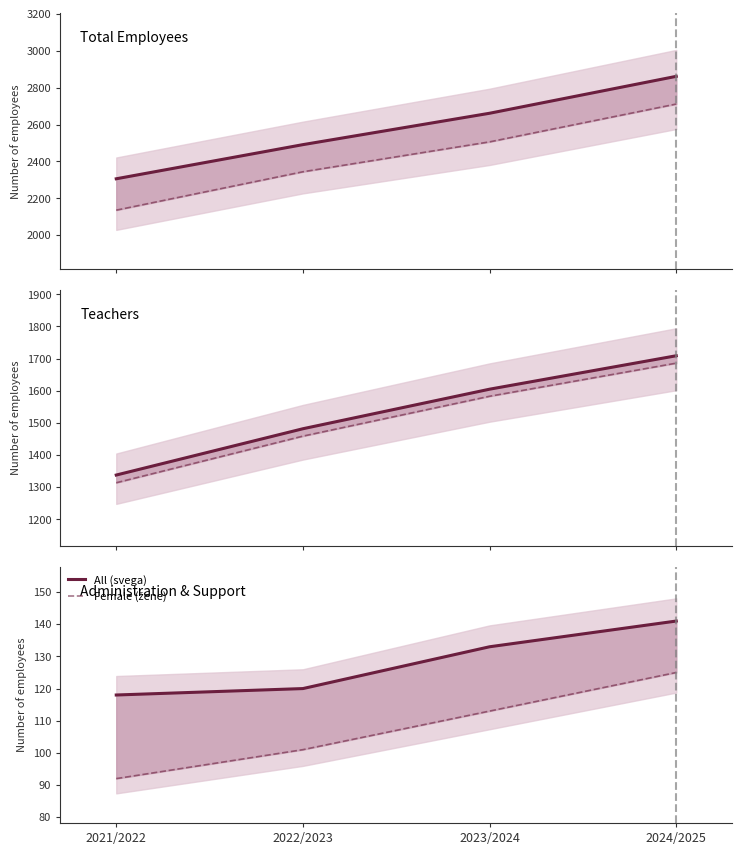

List the series in order of their peak value, lowest first.

Female (žene), All (svega)